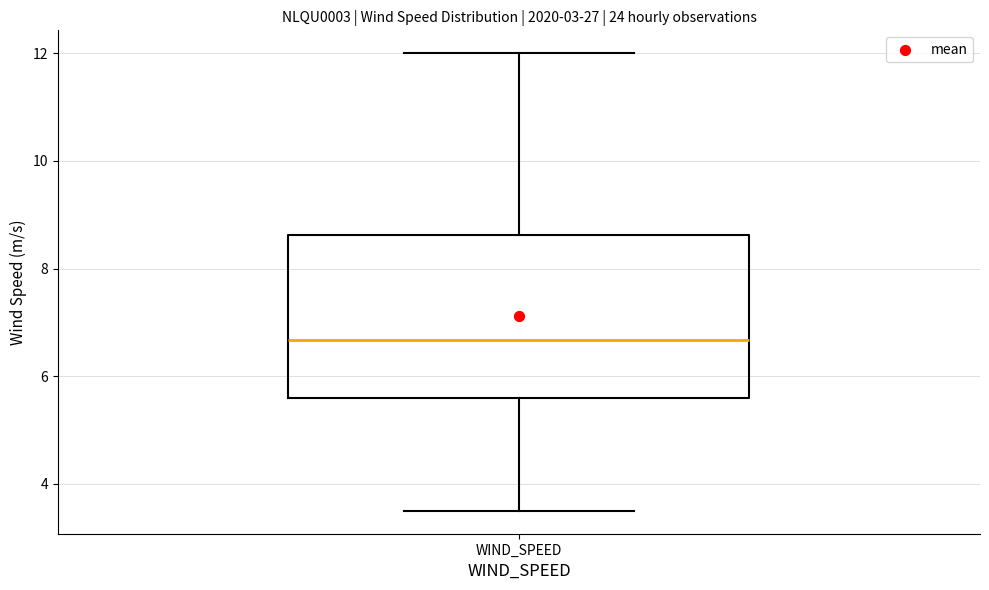

Read this box plot against the y-axis: the position of the median line, the range covered by the box, and the ends of both whiskers. The values are not printed on the chart, so give them approximately, as read against the axis.

median 6.6, box 5.6 to 8.6, whiskers 3.6 to 12.0